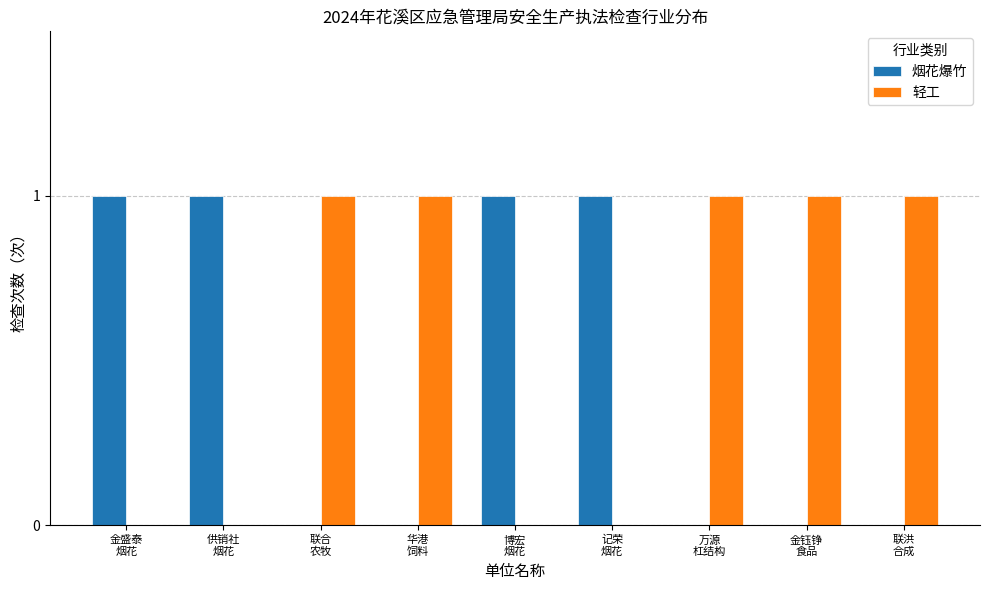

Which series has the largest total across all categories?

轻工